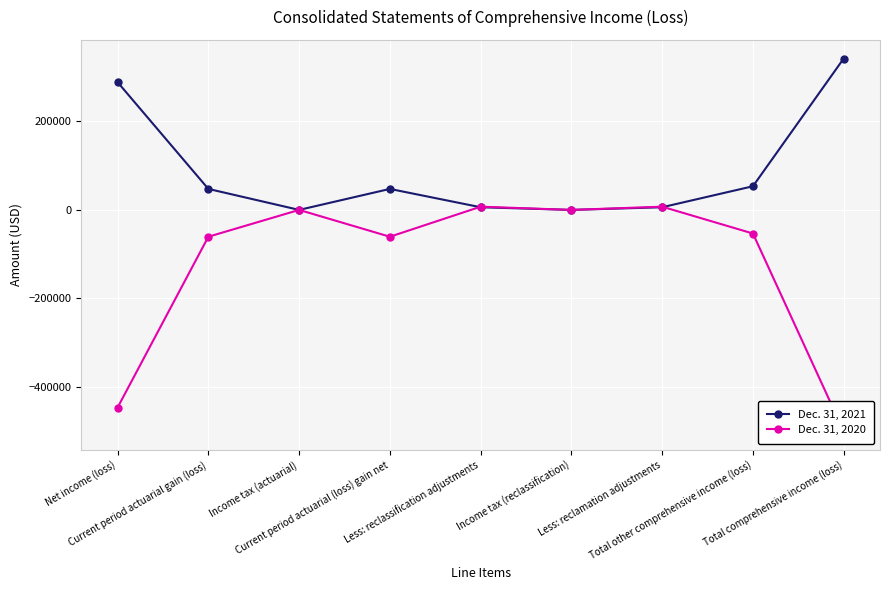

At which category does Dec. 31, 2020 reach its first local peak?

Income tax (actuarial)